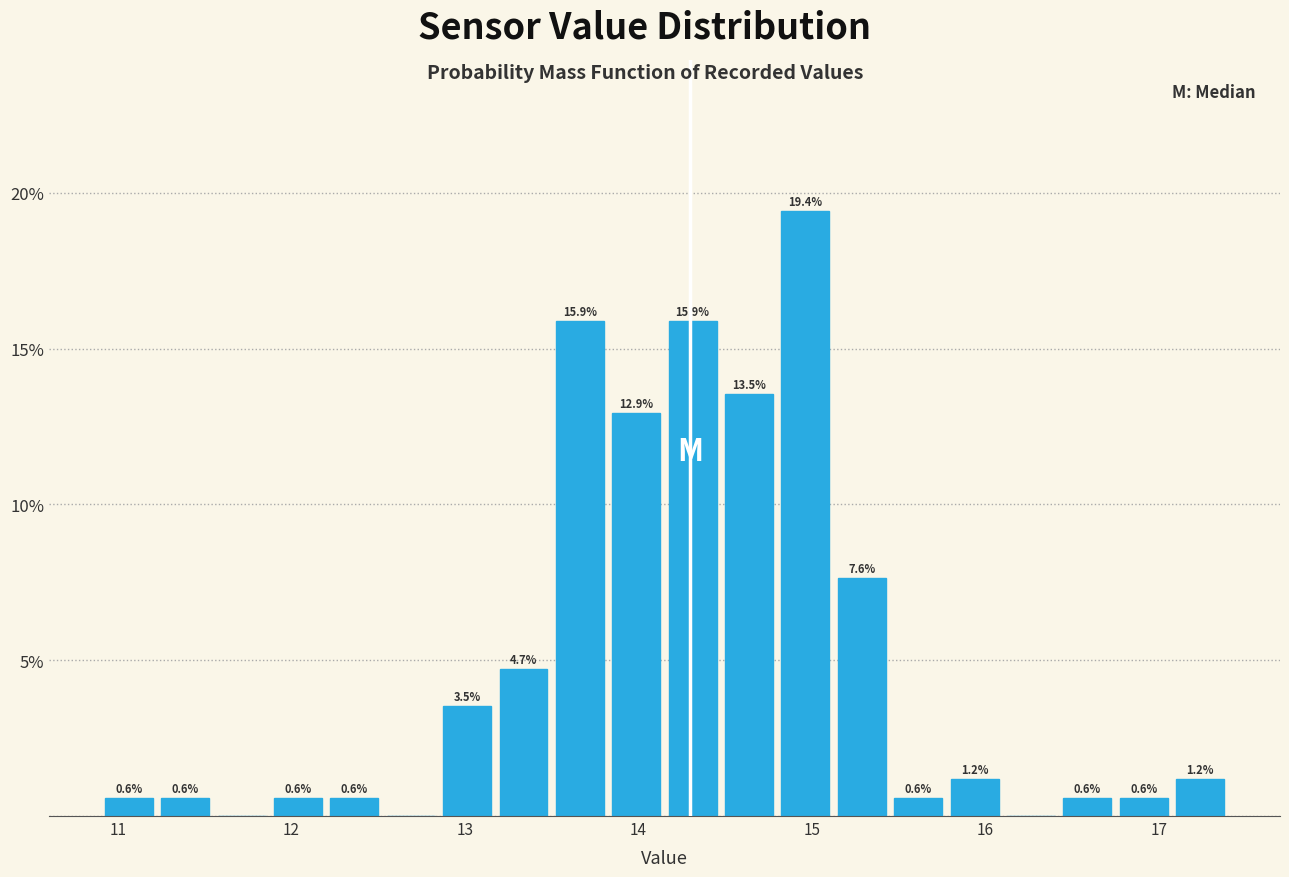

Read against the x-axis, roughly where is the centre of the tallest bar?

15.0